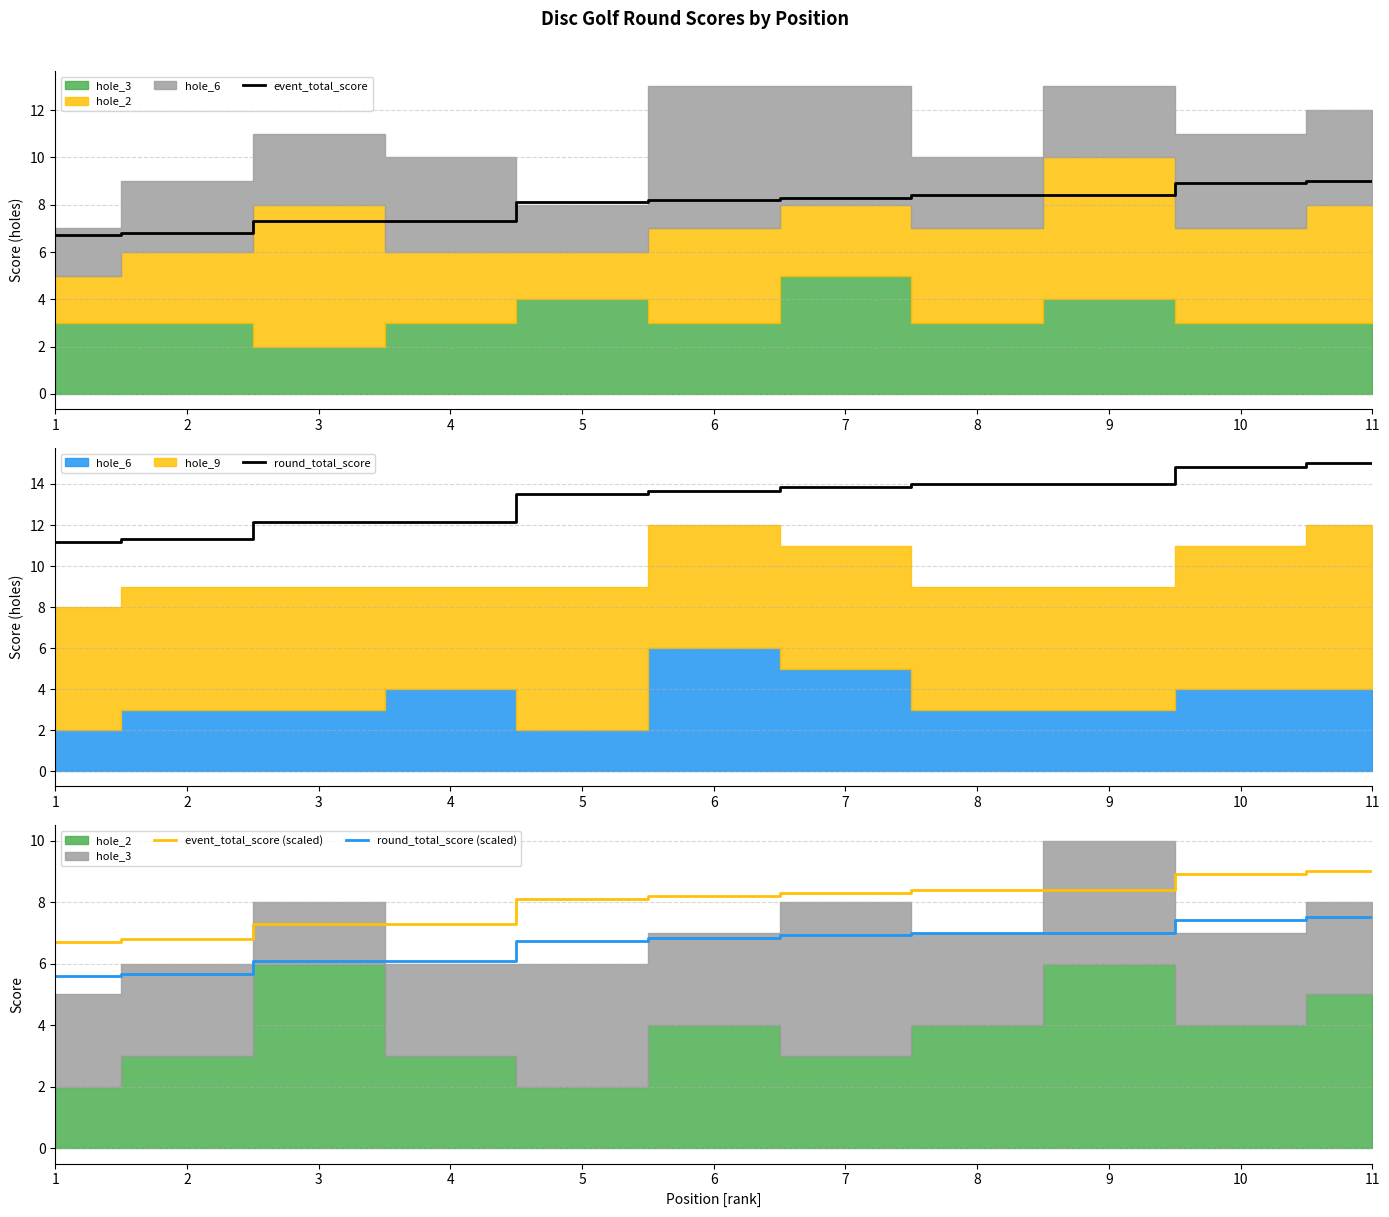

At which label does event_total_score (scaled) reach its peak?

11